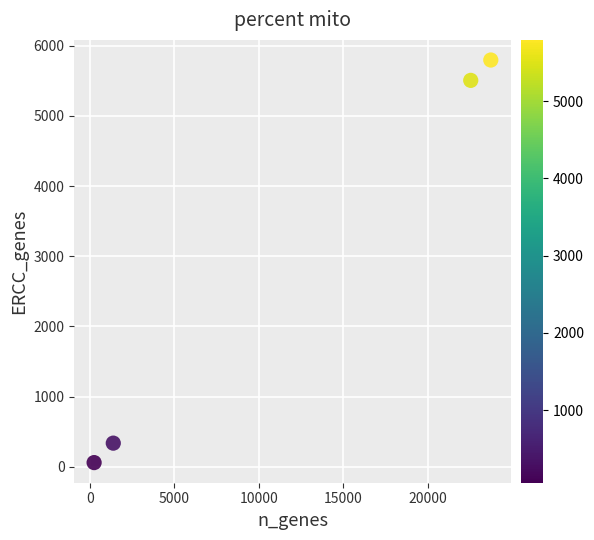

What is the range of Y values (max minus min)?

5734.7